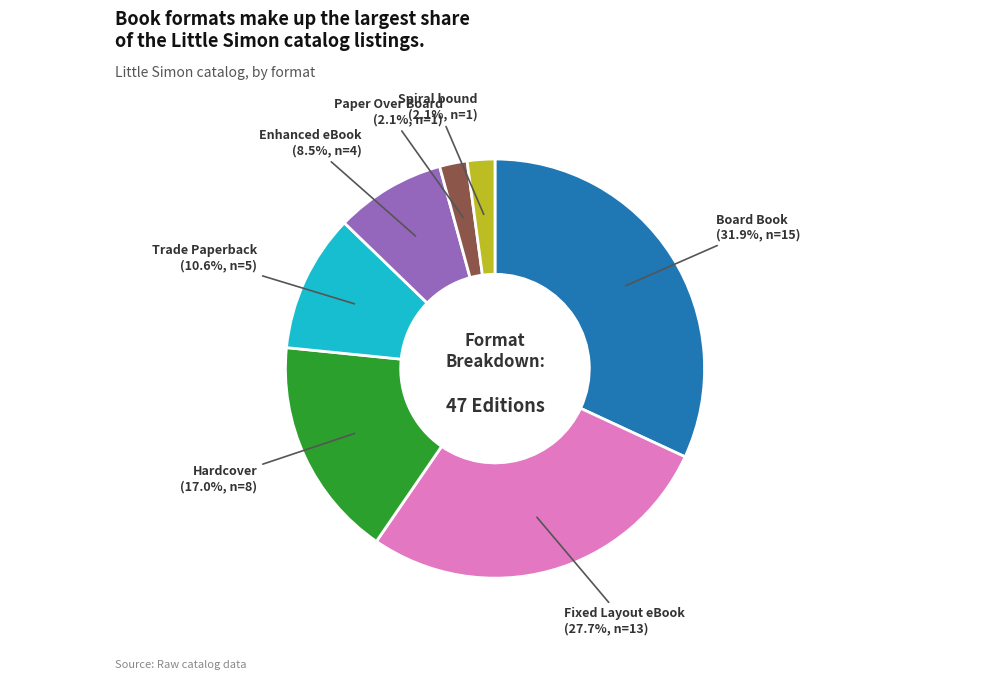

Does any single category account for the majority?

No